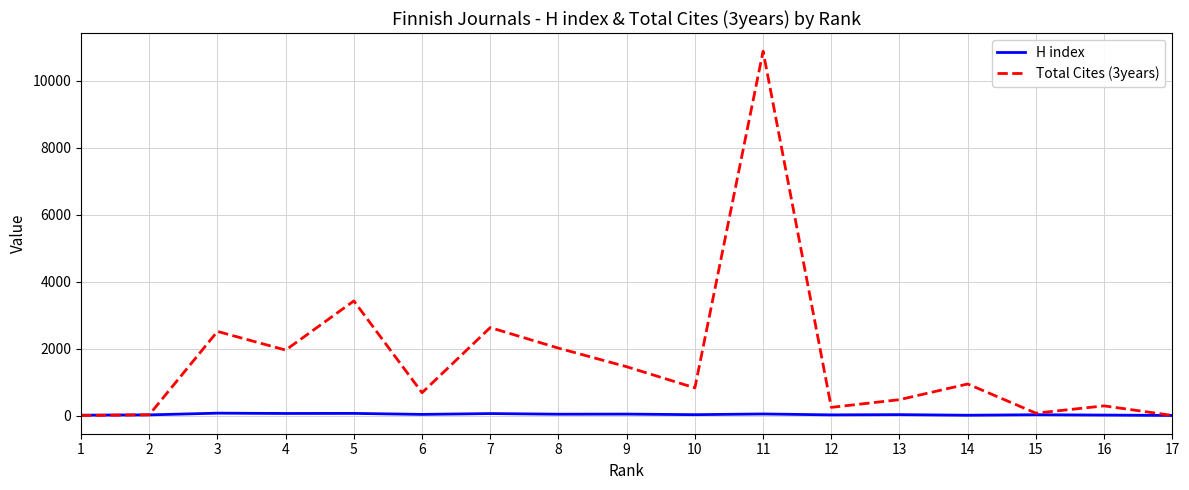

What is the sum of all Total Cites (3years) values?

28392